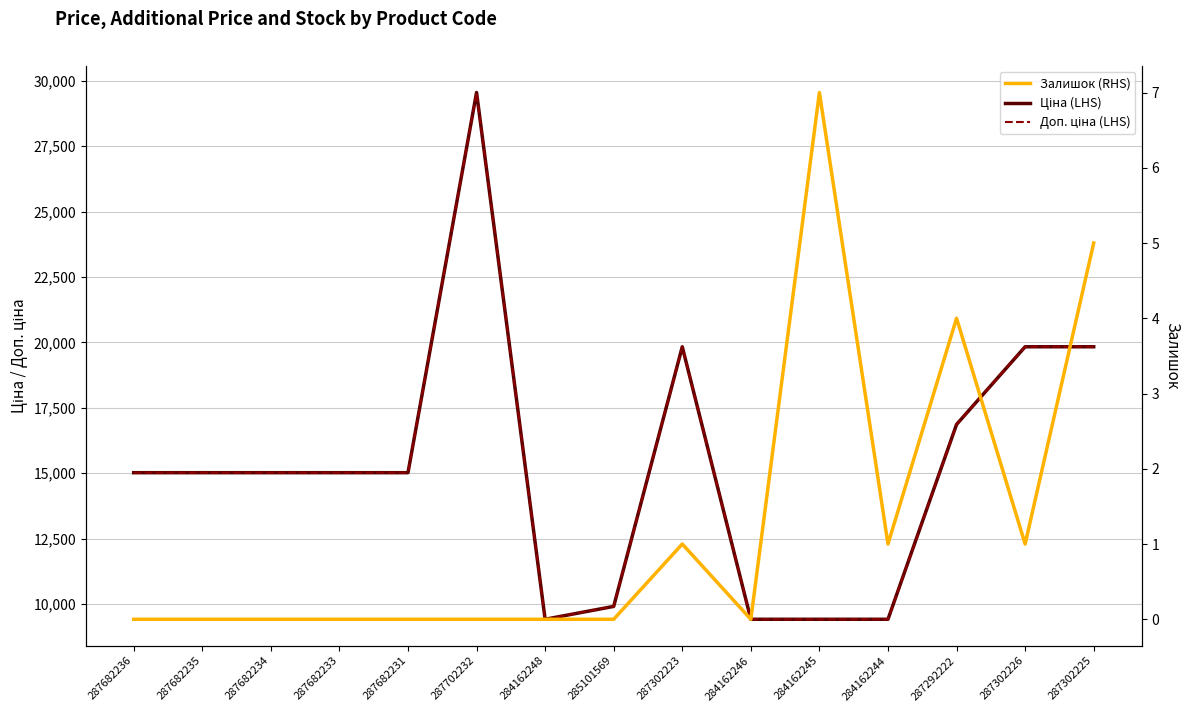

What value does the Доп. ціна (LHS) series have at 284162246?

9416.9